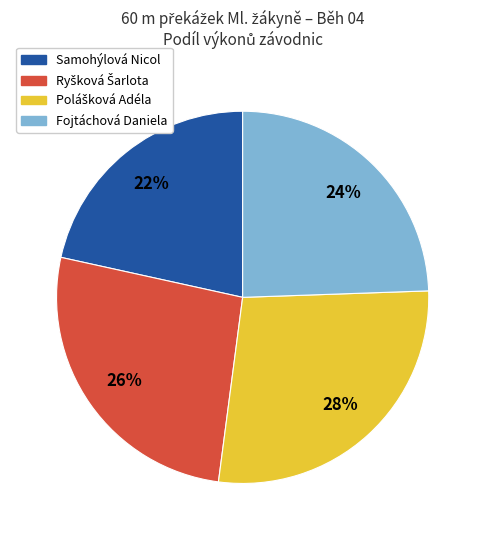

Which category has the smallest portion of the pie?

Samohýlová Nicol